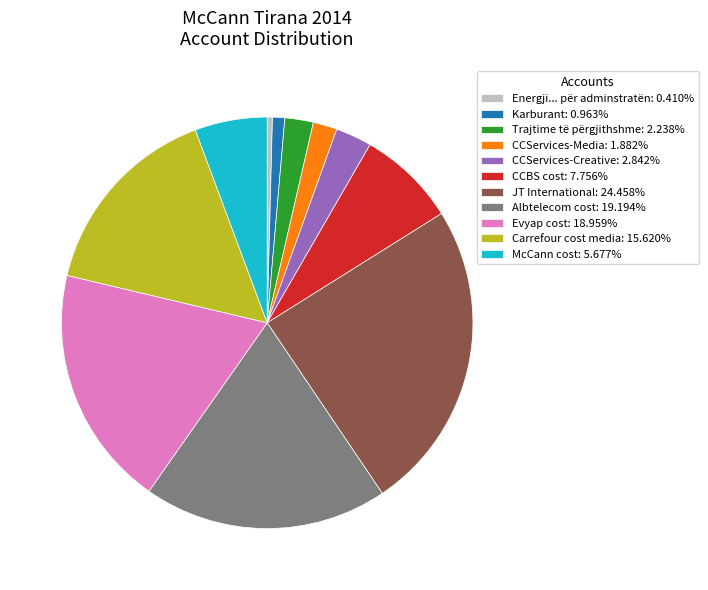

Is the sum of JT International: 24.458% and Carrefour cost media: 15.620% greater than half?

No